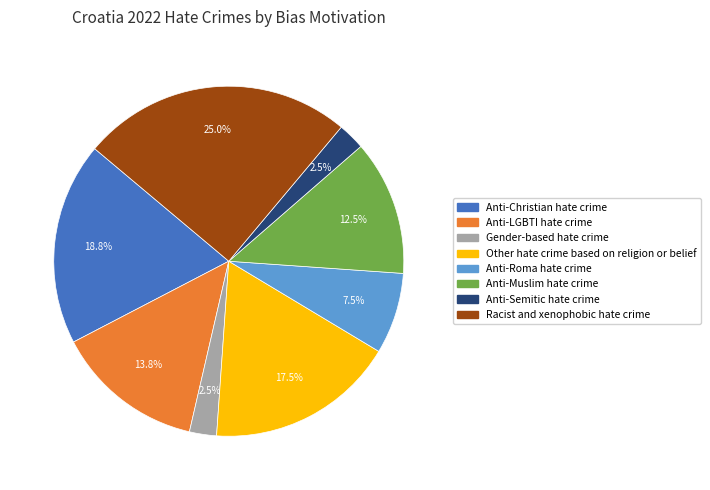

How many segments does this pie chart have?

8